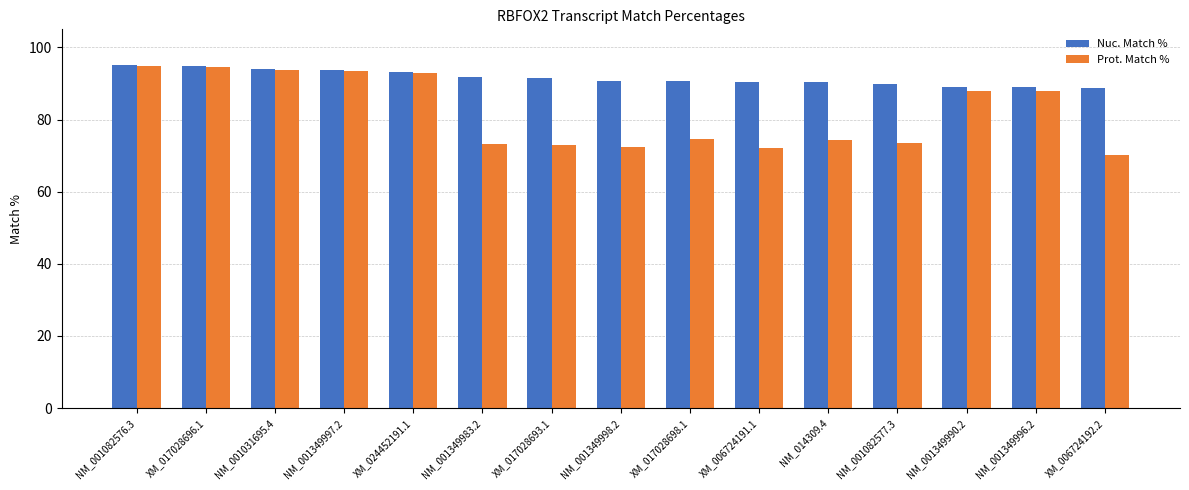

Count the number of categories in the chart.

15